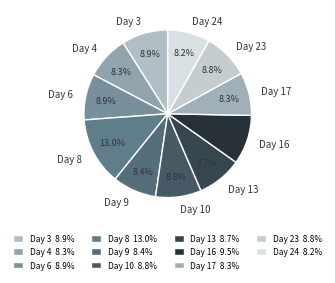

Count the number of slices in the pie.

11